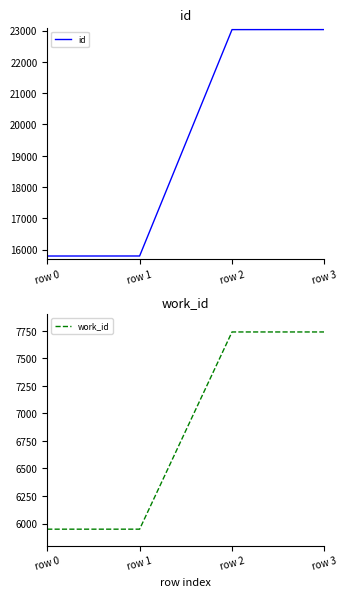

Where does the id series first go above 23034?

row 3